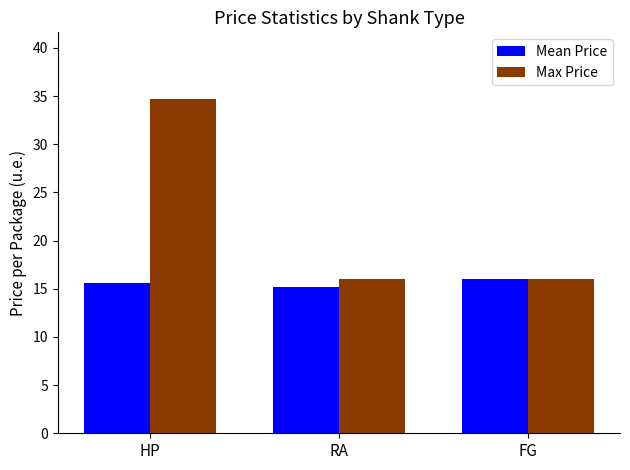

Where is Mean Price nearest to the value 15?

RA